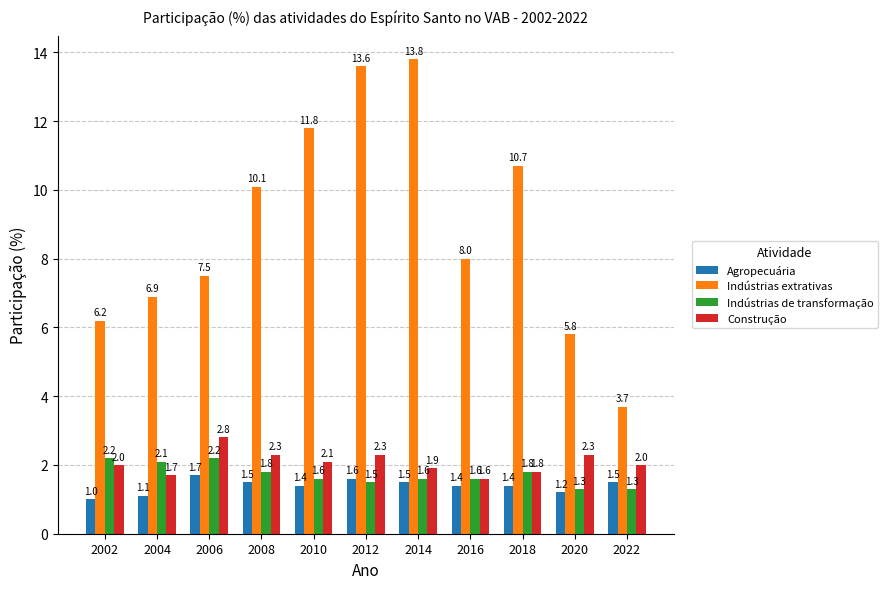

How many Agropecuária values are between 1 and 2?

11